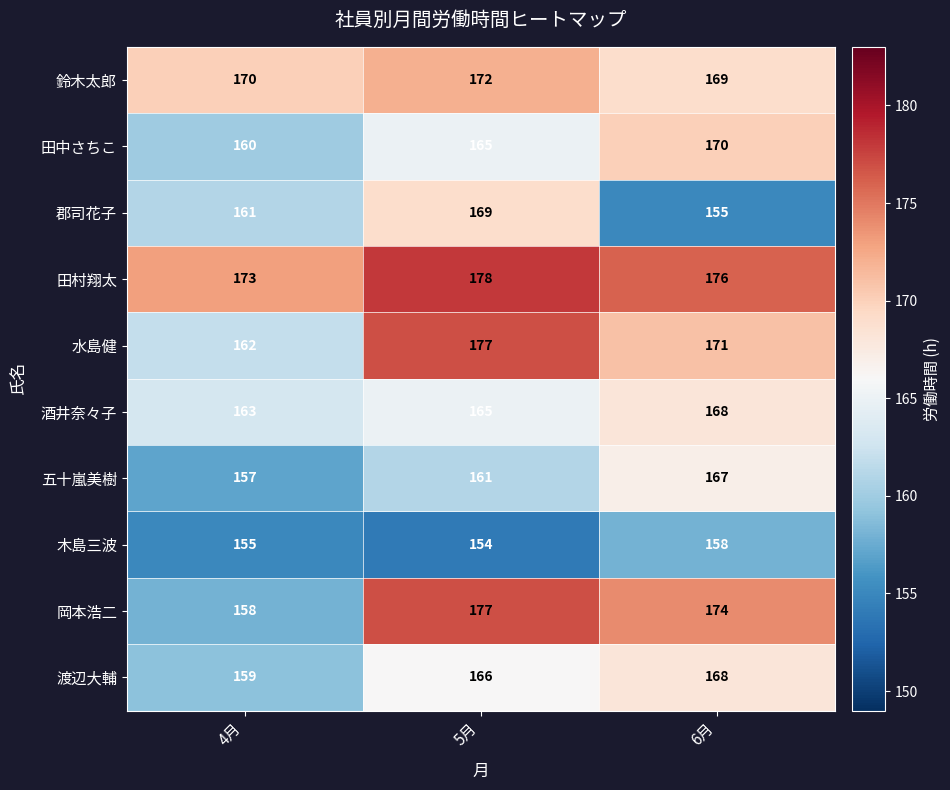

What is the greatest value displayed?

178